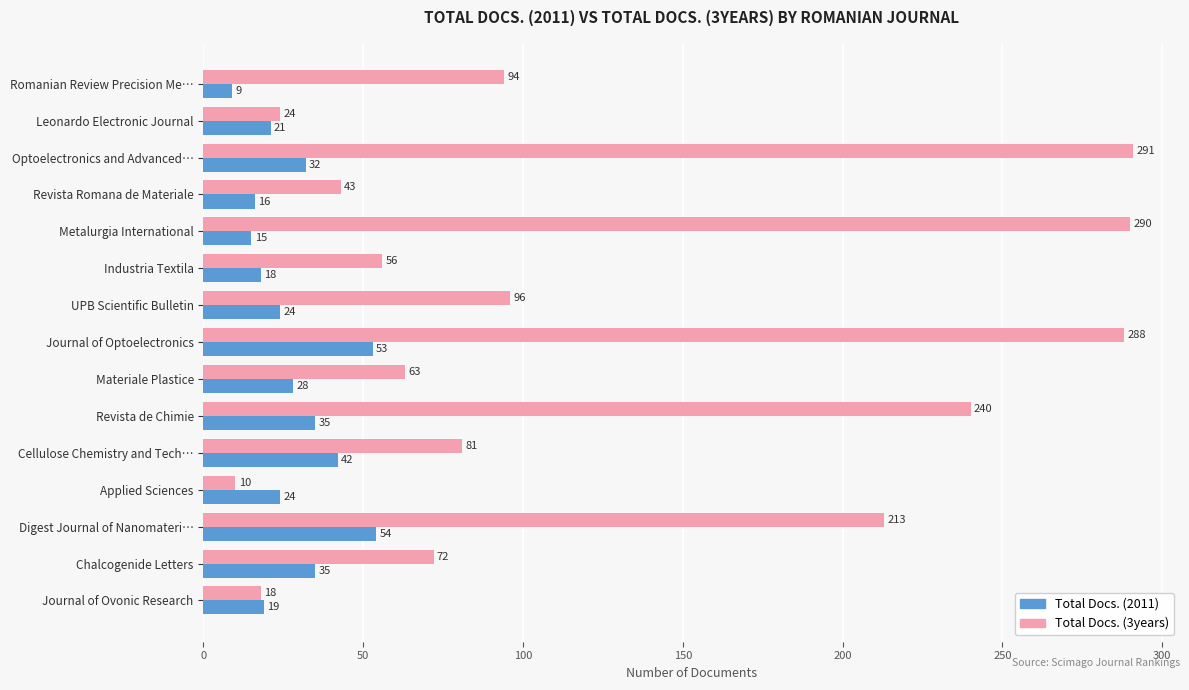

What is the total value across all series at Journal of Ovonic Research?

37